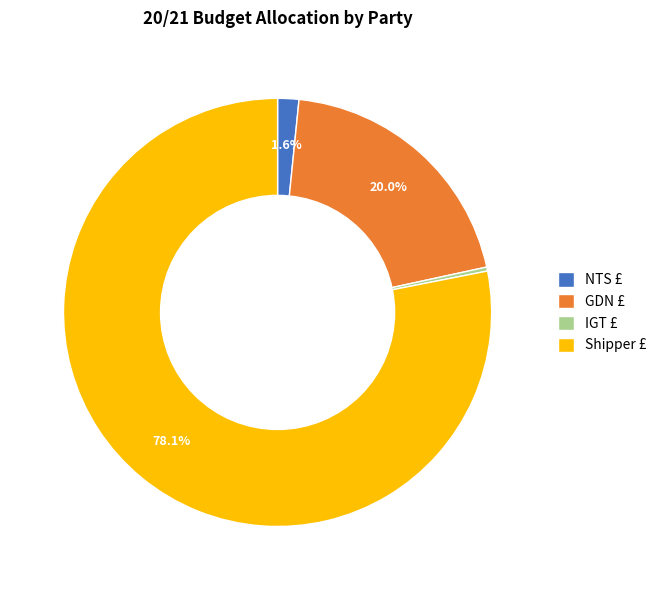

To the nearest percent, what is the average slice percentage?

25%